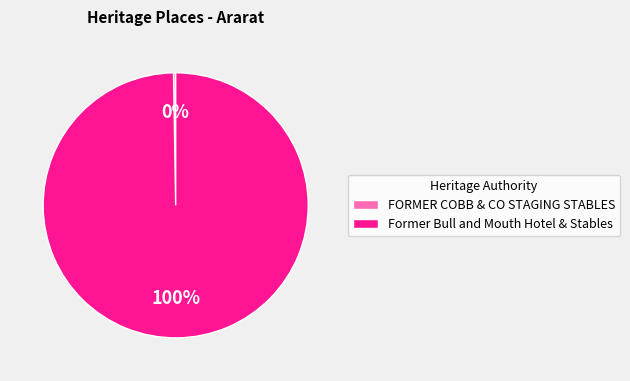

Is there a majority slice in this chart?

Yes